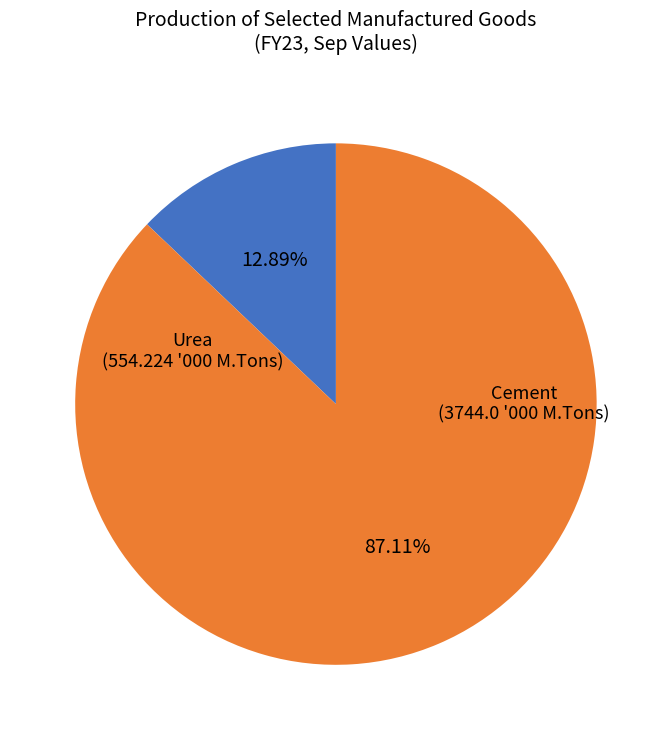

Is there any slice that represents more than half of the pie?

Yes